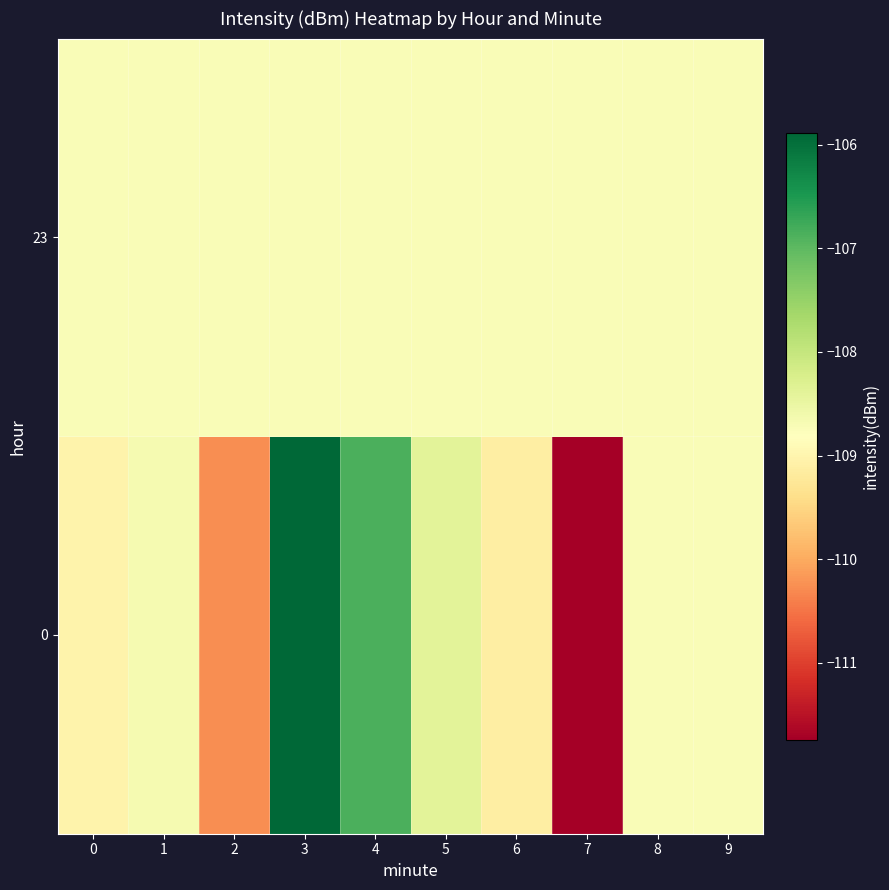

At which category is the sum across all series the highest?

3